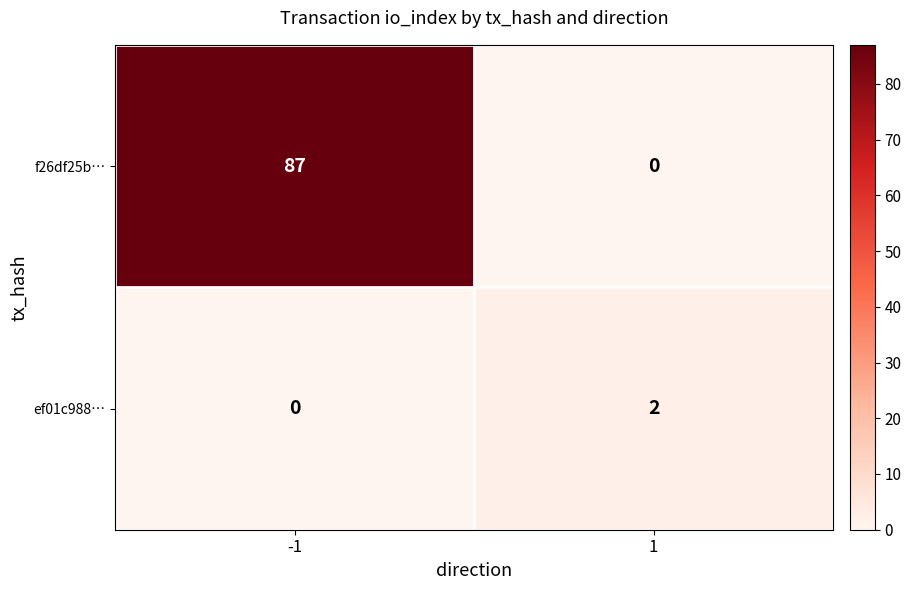

What is the sum of the f26df25b… values at 1 and -1?

87